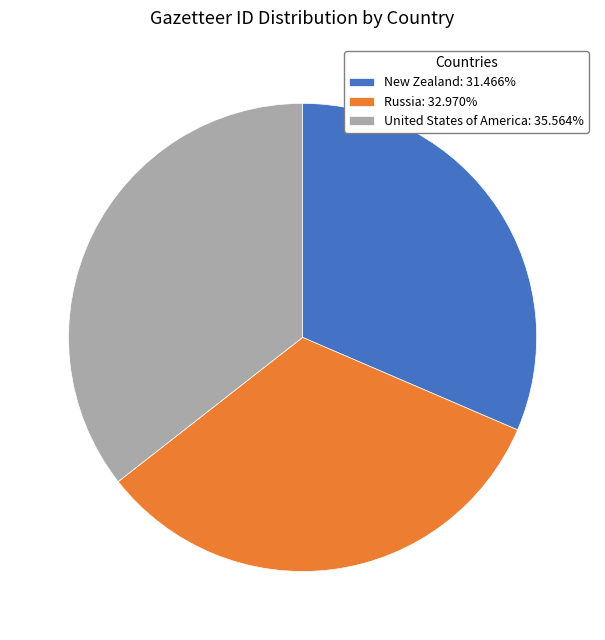

True or false: Russia accounts for 41% of the total.

False